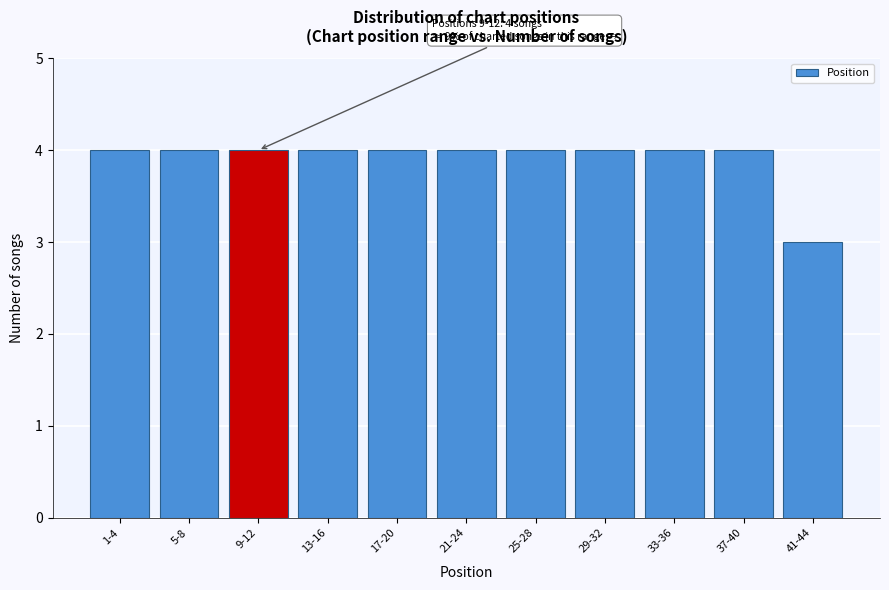

Reading left to right, what are all the values shown in this chart?

4	4	4	4	4	4	4	4	4	4	3